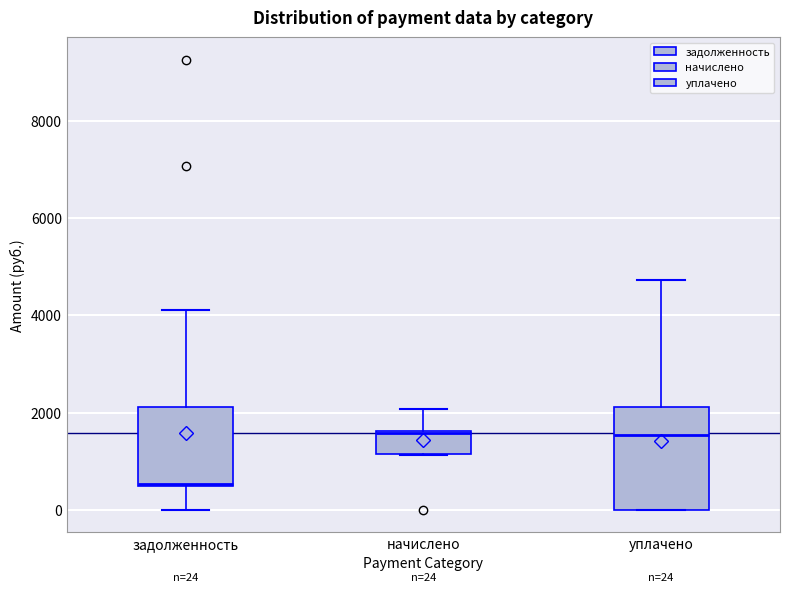

Which box is the tallest, from its lower edge to its upper edge?

уплачено